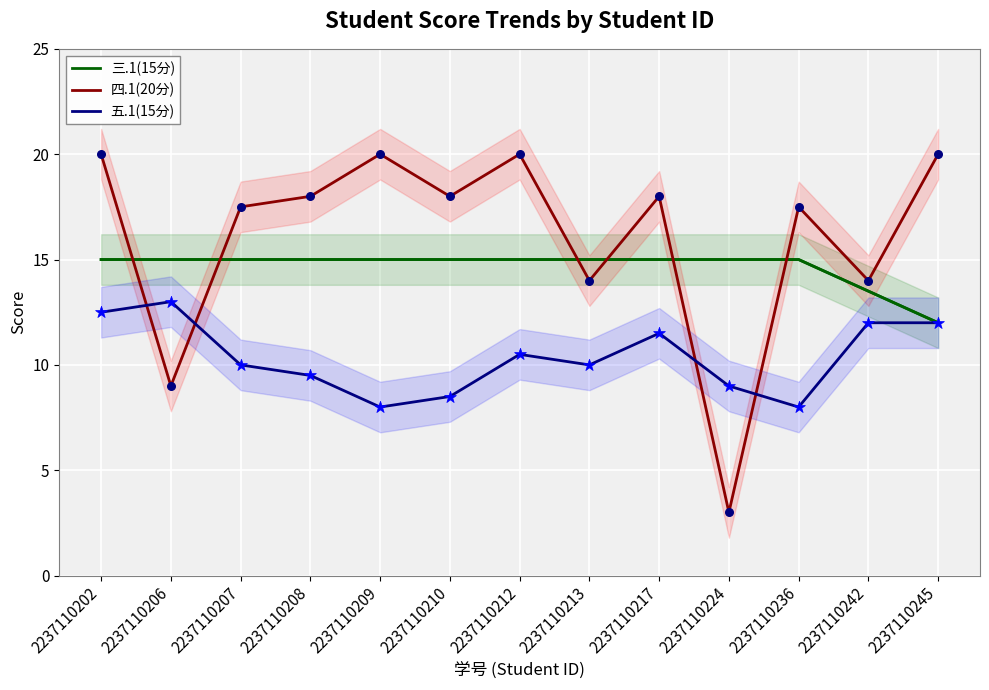

Which series has the largest Y range (max minus min)?

四.1(20分)